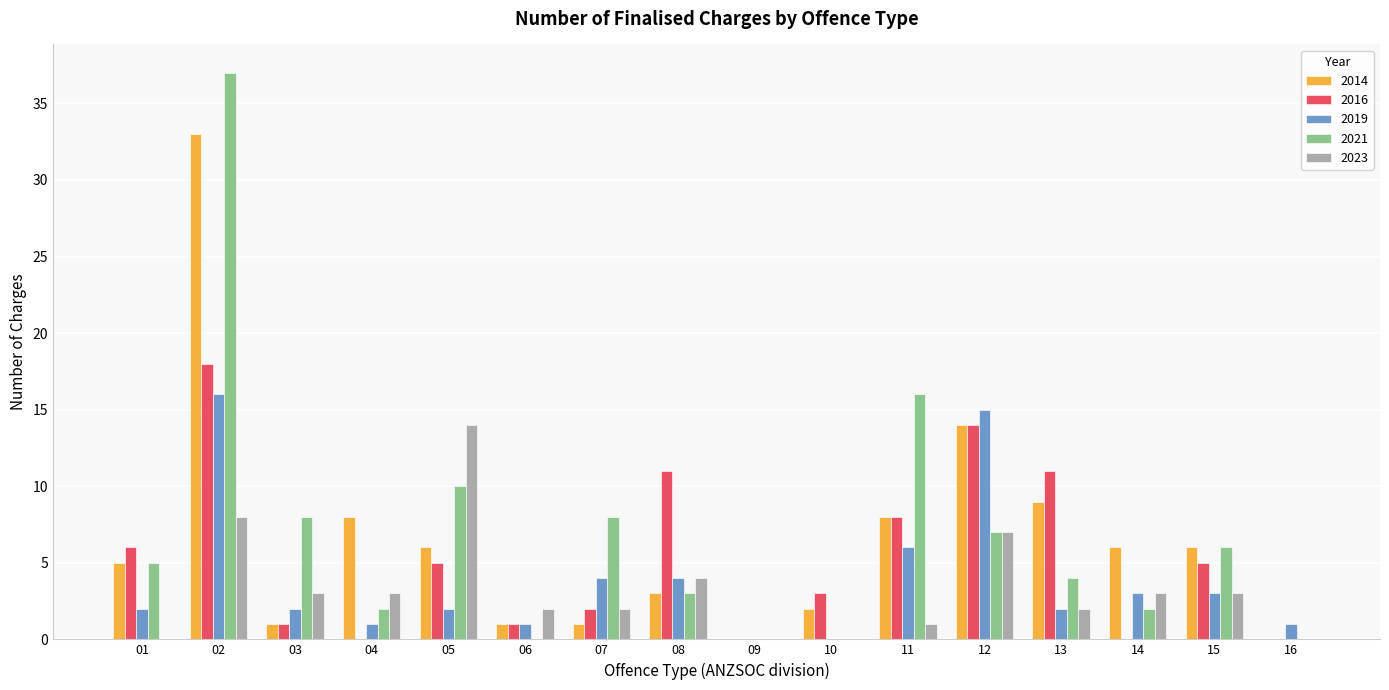

What is the sum of all 2021 values?

108